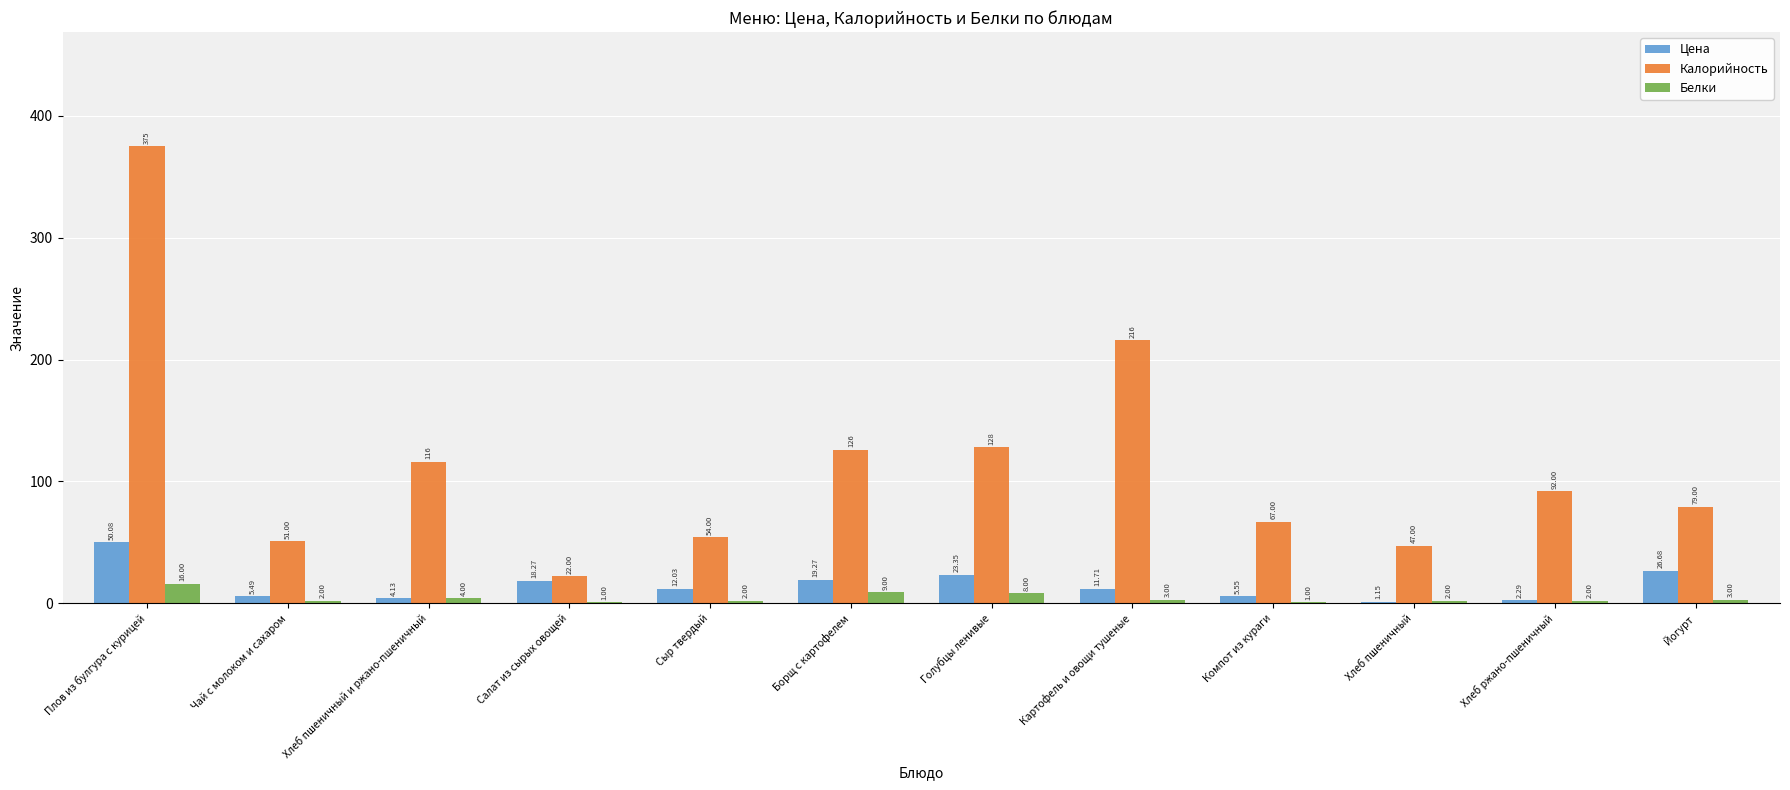

What is the sum of the Цена values at Картофель и овощи тушеные and Борщ с картофелем?

31.0